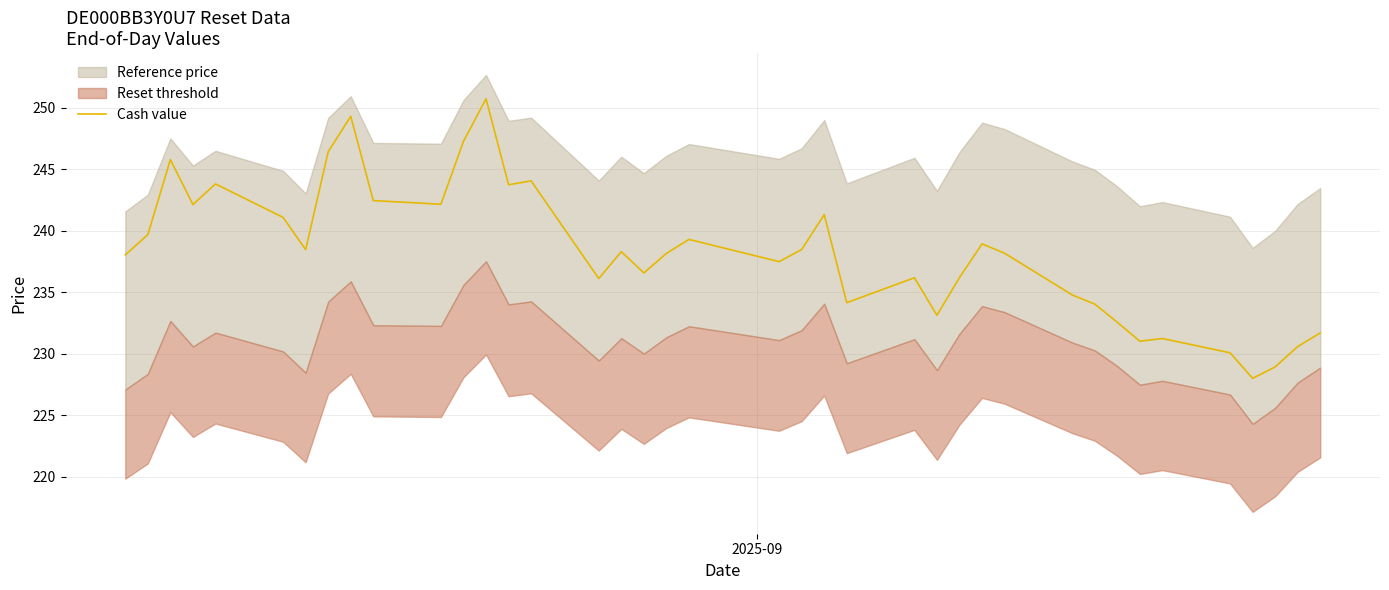

What is the lowest value of the Cash value series?

228.0